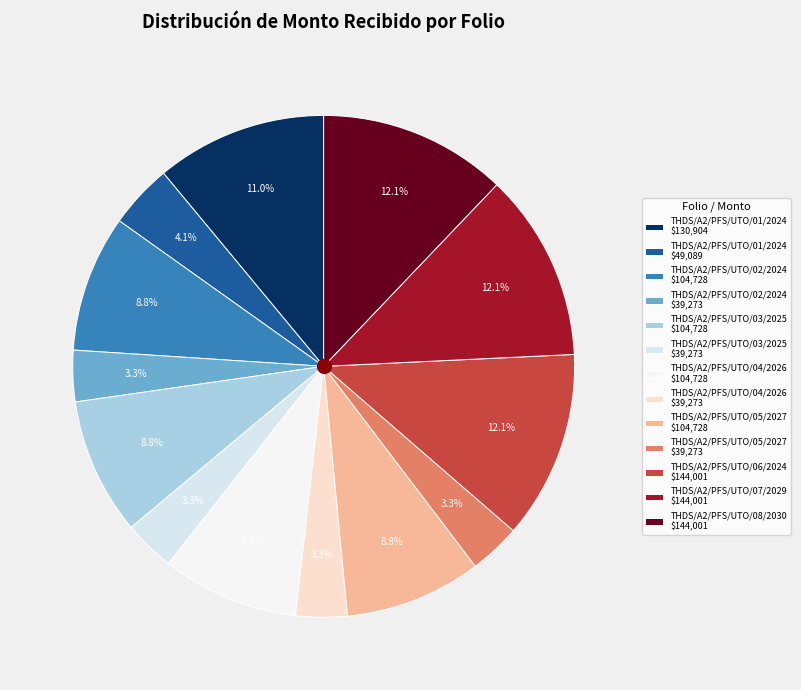

To the nearest percent, what is the difference between the largest and smallest slice percentages?

9%